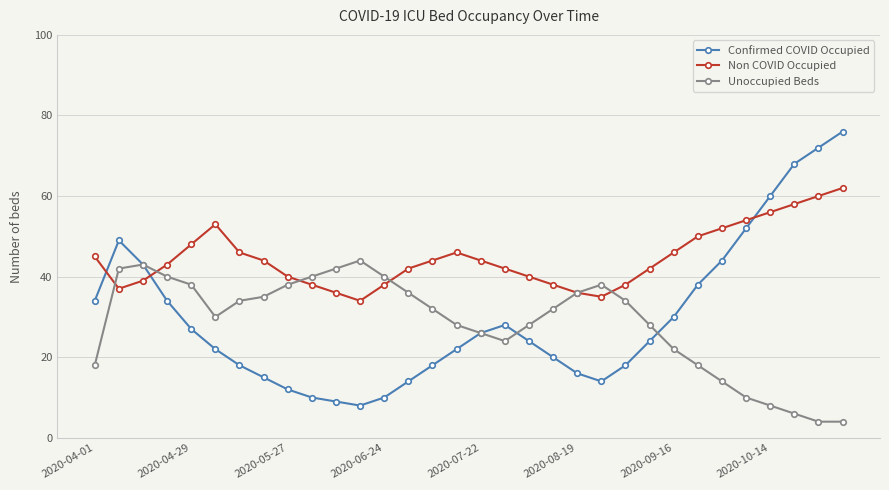

What is the value of the Non COVID Occupied point at the 31st from the left?

60